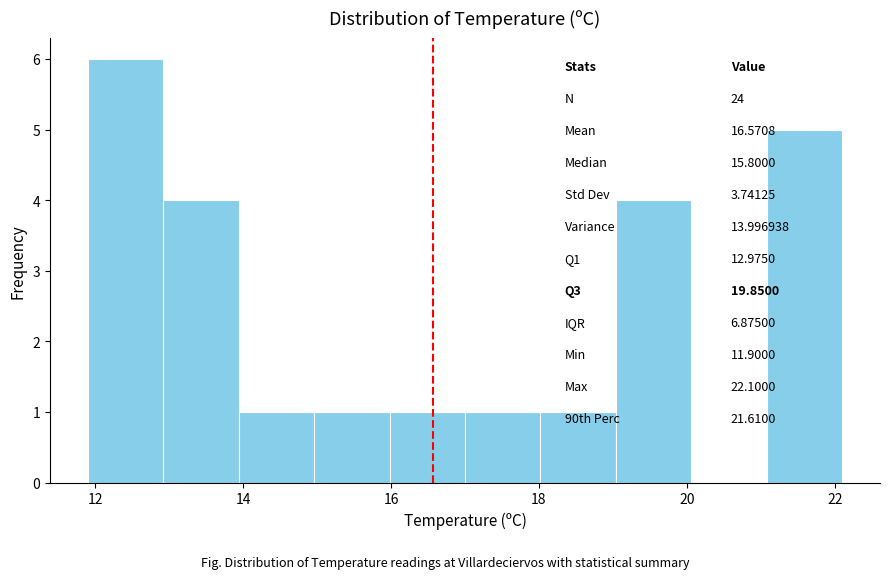

Over which range of the x-axis is the bar tallest?

11.90 to 12.92